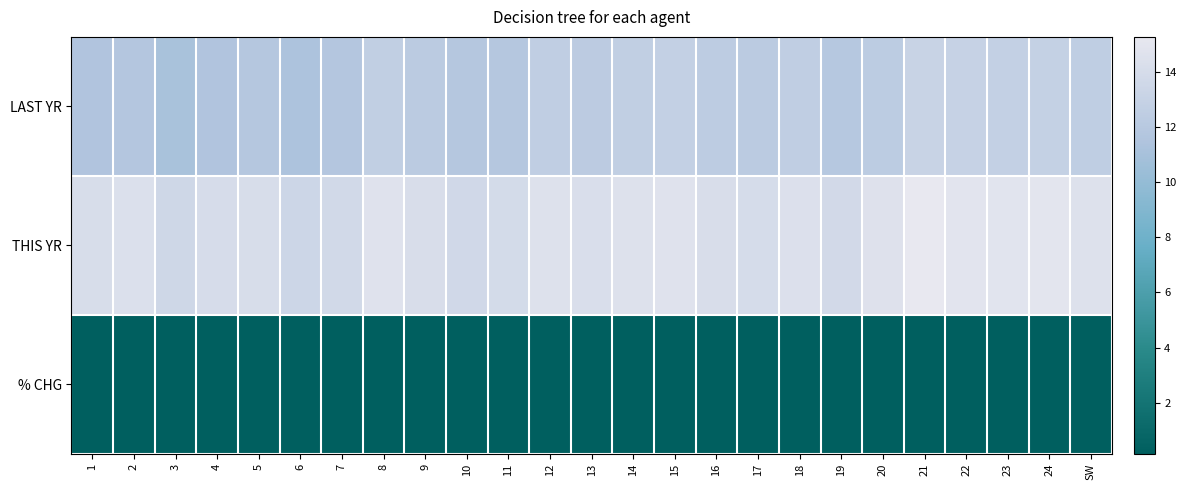

Rank the series at 23 from highest to lowest value.

THIS YR, LAST YR, % CHG